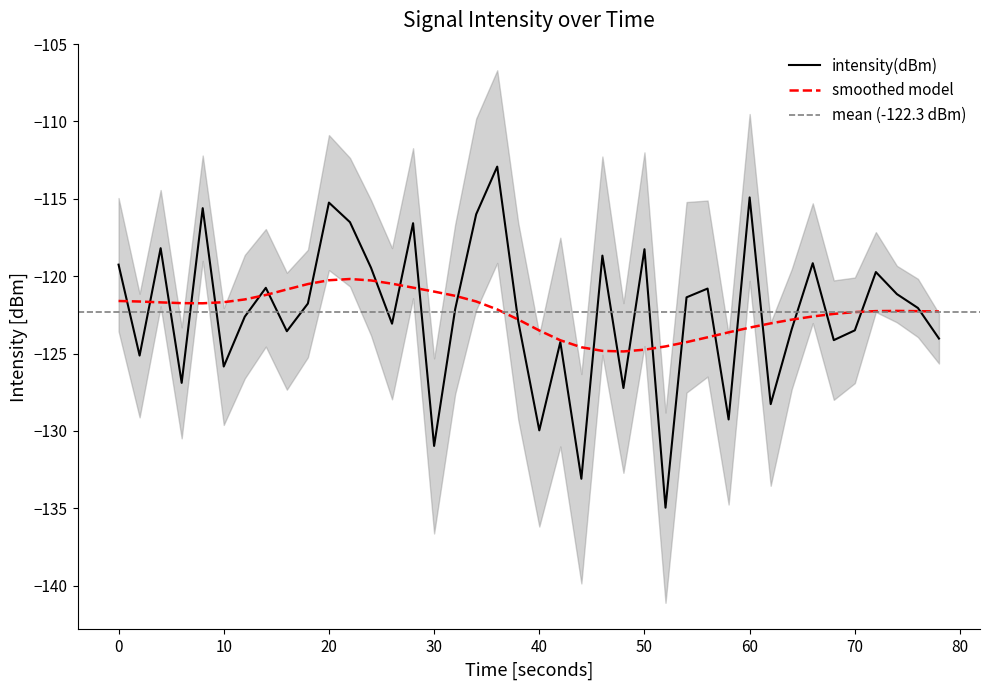

What is the maximum value for smoothed model?

-120.2